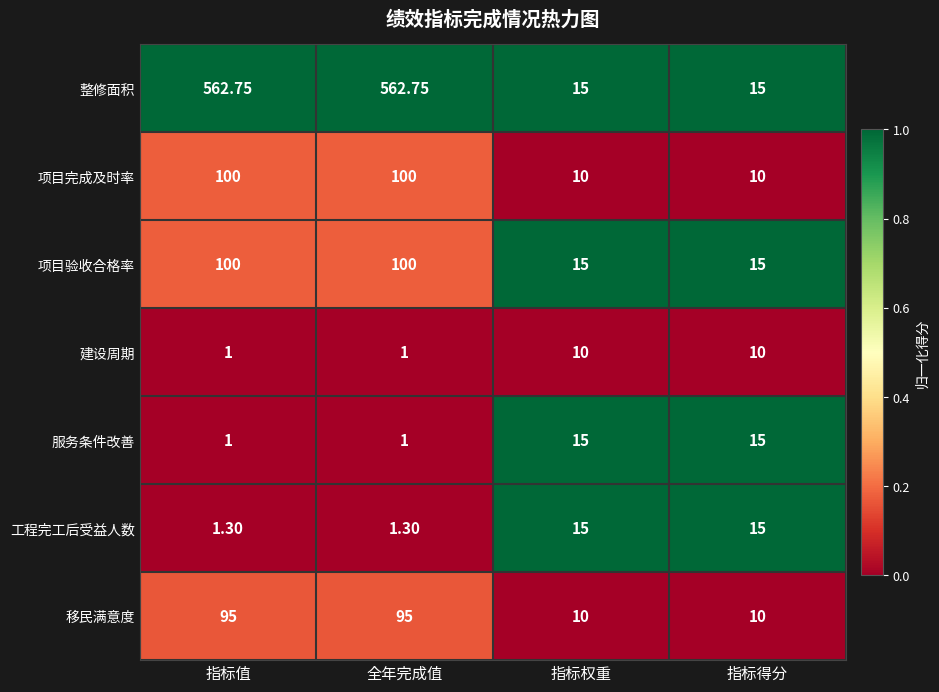

Which series has the widest spread of values?

整修面积